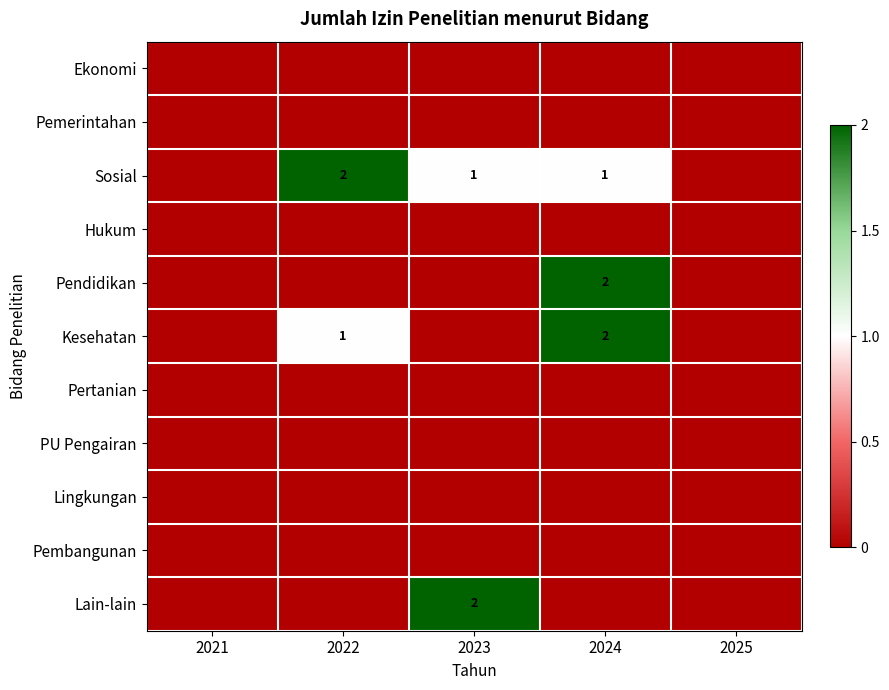

At how many categories does at least one series exceed 1?

3